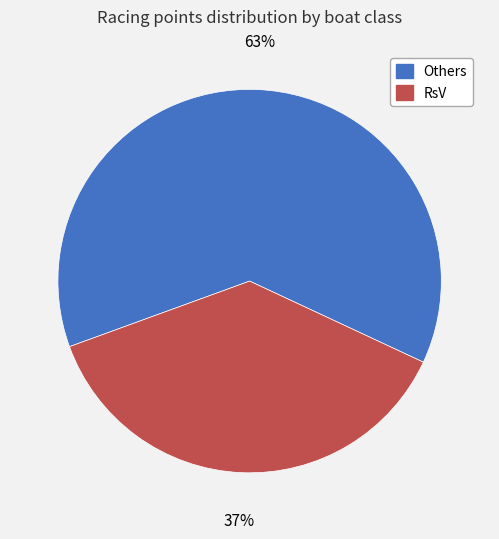

To the nearest percent, what is the average slice percentage?

50%